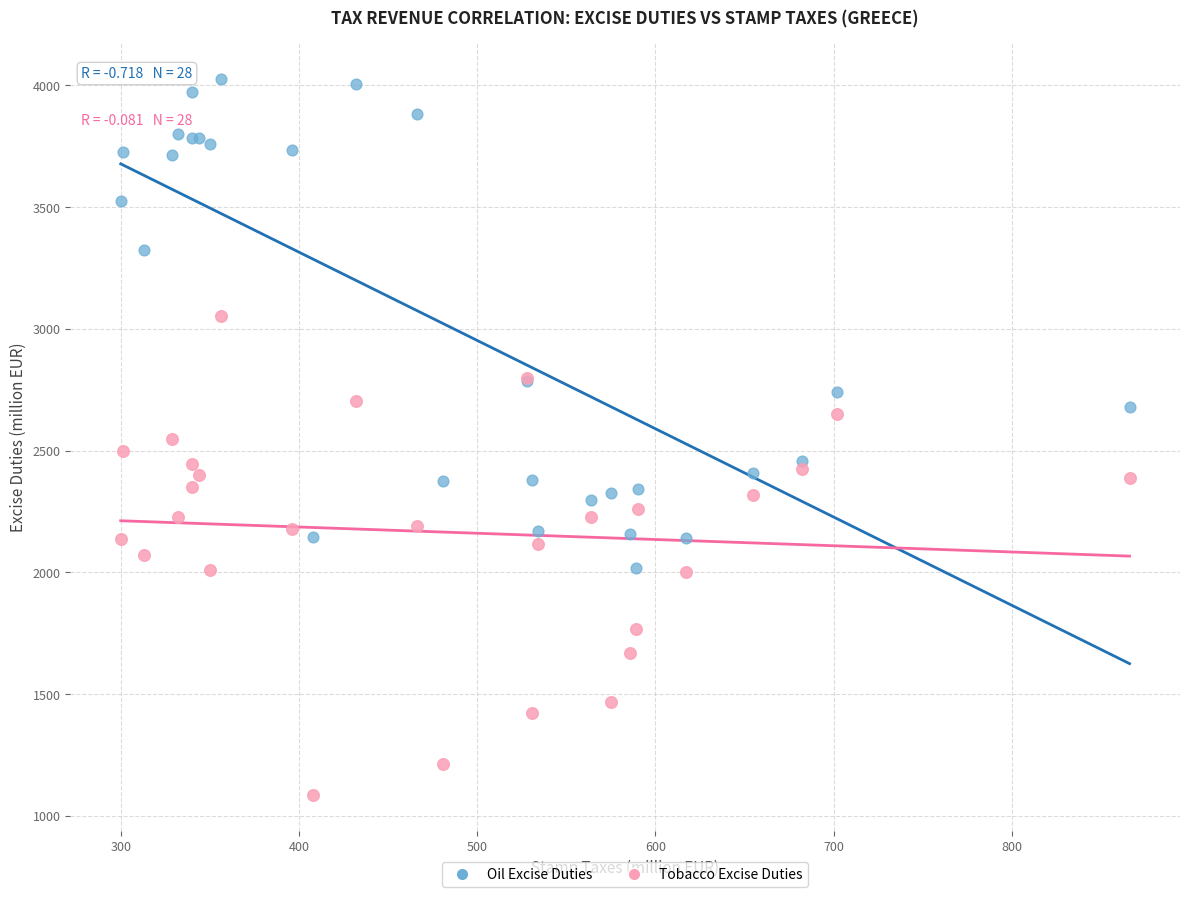

Which series contains the lowest Y value?

Tobacco Excise Duties